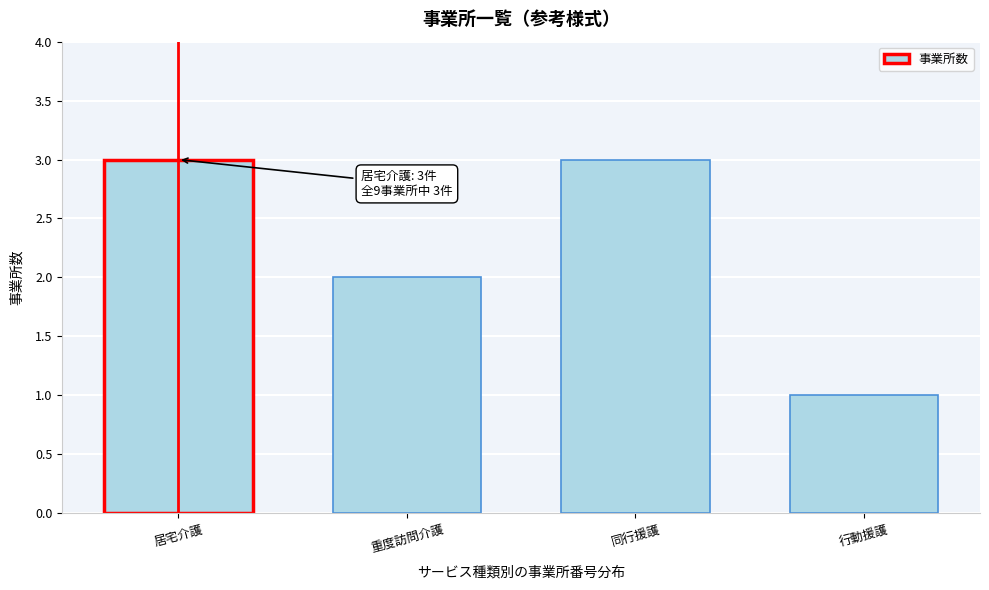

Reading left to right, transcribe all the data shown in this chart.

3	2	3	1